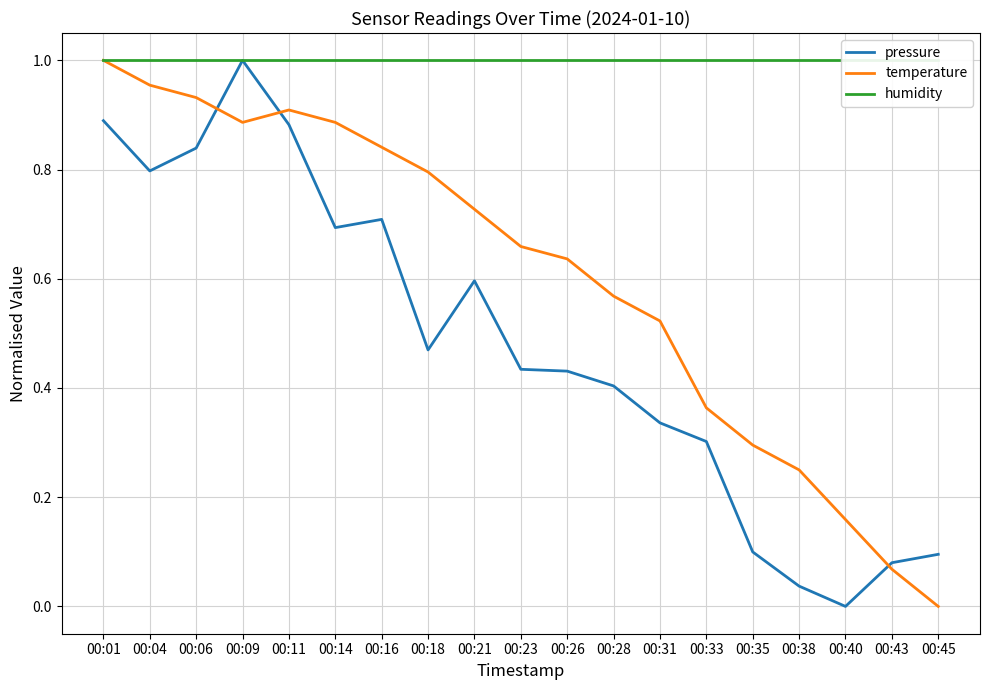

Where do pressure and temperature first cross each other?

00:06 and 00:09